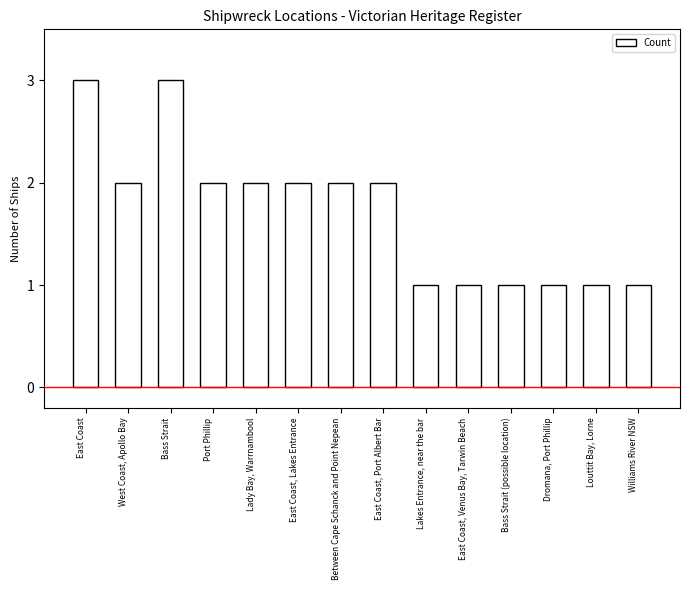

What is the average value?

2